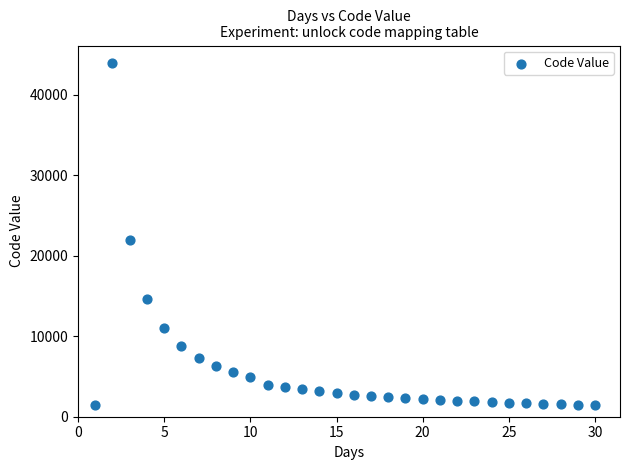

What is the range of X values (max minus min)?

29